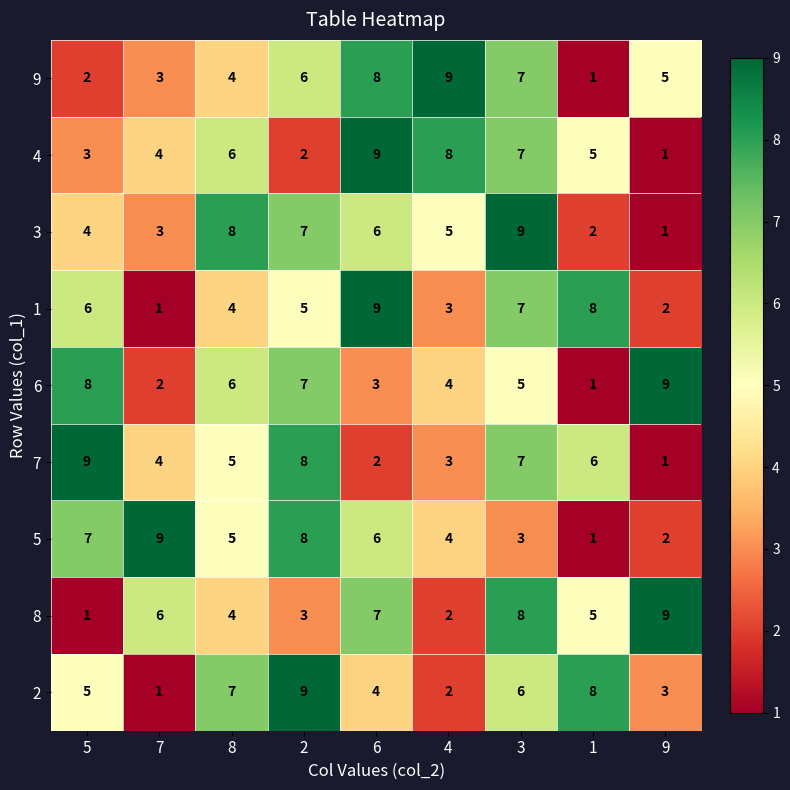

What is the minimum value shown in the chart?

1